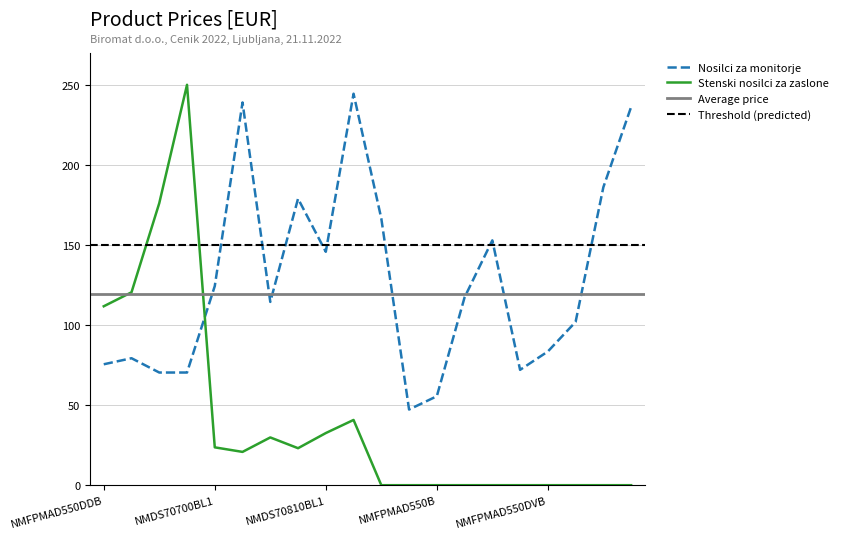

Reading right to left, transcribe all the data shown in this chart.

Nosilci za monitorje: NMNMD775BP=236.2	NMFPMAD960BP=186.1	NMFPMAD550NB=102.0	NMFPMAD550DVB=83.5	NMFPMAD550DB=72.0	NMFPMAD550D4B=152.9	NMFPMAD550D3B=117.3	NMFPMAD550B=55.5	NMFPMAD540B=47.2	NMFPMAD1330DB=166.5	NMDS70810BL2=244.4	NMDS70810BL1=145.7	NMDS70750BL2=178.9	NMDS70750BL1=114.5	NMDS70700BL2=239.0	NMDS70700BL1=124.3	NMFPMAD890W=70.3	NMFPMAD890B=70.3	NMFPMAD550DDVB=79.3	NMFPMAD550DDB=75.5
Stenski nosilci za zaslone: NMNMD775BP=0.0	NMFPMAD960BP=0.0	NMFPMAD550NB=0.0	NMFPMAD550DVB=0.0	NMFPMAD550DB=0.0	NMFPMAD550D4B=0.0	NMFPMAD550D3B=0.0	NMFPMAD550B=0.0	NMFPMAD540B=0.0	NMFPMAD1330DB=0.0	NMDS70810BL2=40.7	NMDS70810BL1=32.5	NMDS70750BL2=23.1	NMDS70750BL1=29.8	NMDS70700BL2=20.8	NMDS70700BL1=23.6	NMFPMAD890W=250.0	NMFPMAD890B=176.1	NMFPMAD550DDVB=120.4	NMFPMAD550DDB=111.7